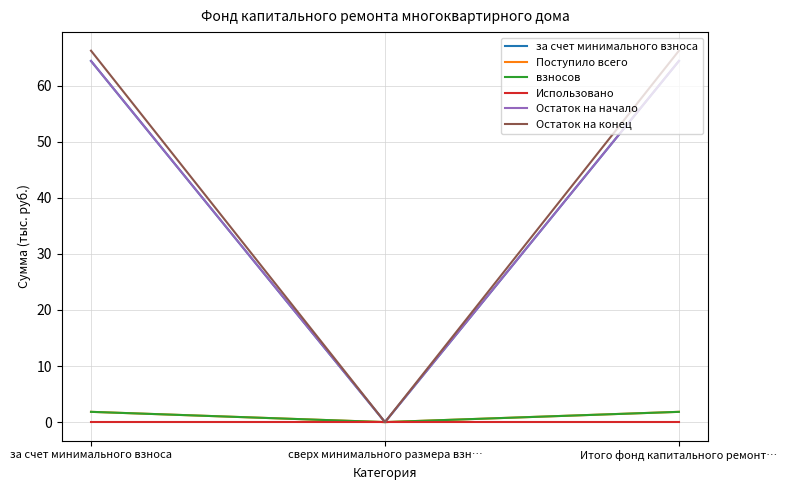

What is the total value across all series at Итого фонд капитального ремонт…?

198.7